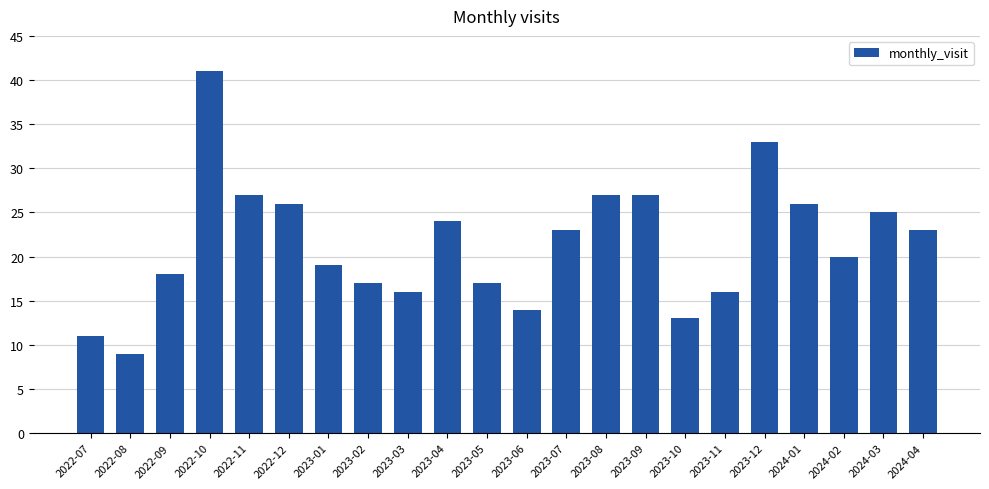

Are the bars grouped side by side (vs. stacked)?

No